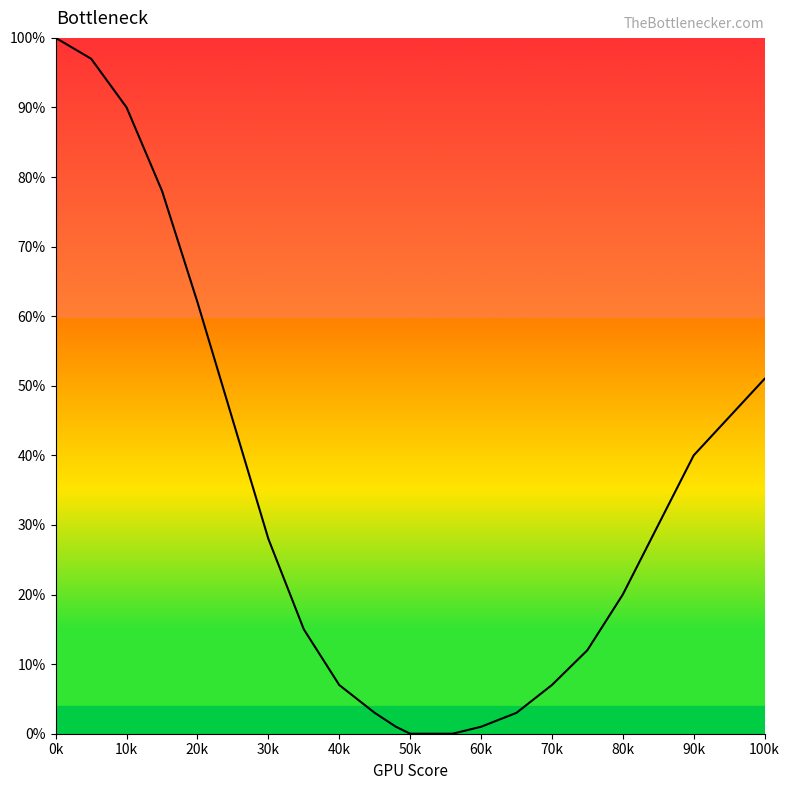

What is the difference between the maximum and minimum values?

100